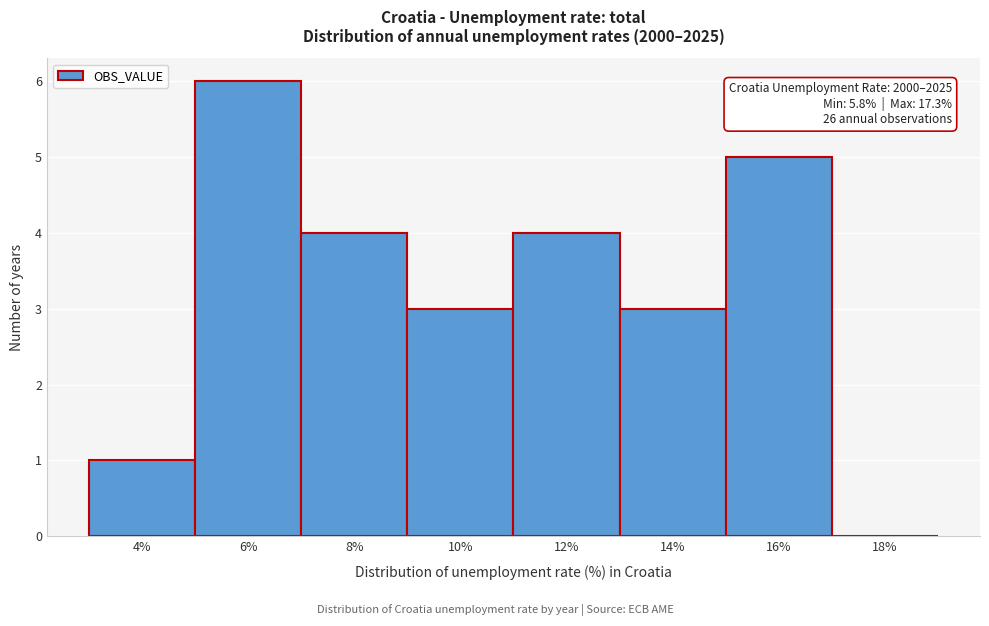

Reading left to right, transcribe all the data shown in this chart.

4%=1	6%=6	8%=4	10%=3	12%=4	14%=3	16%=5	18%=0